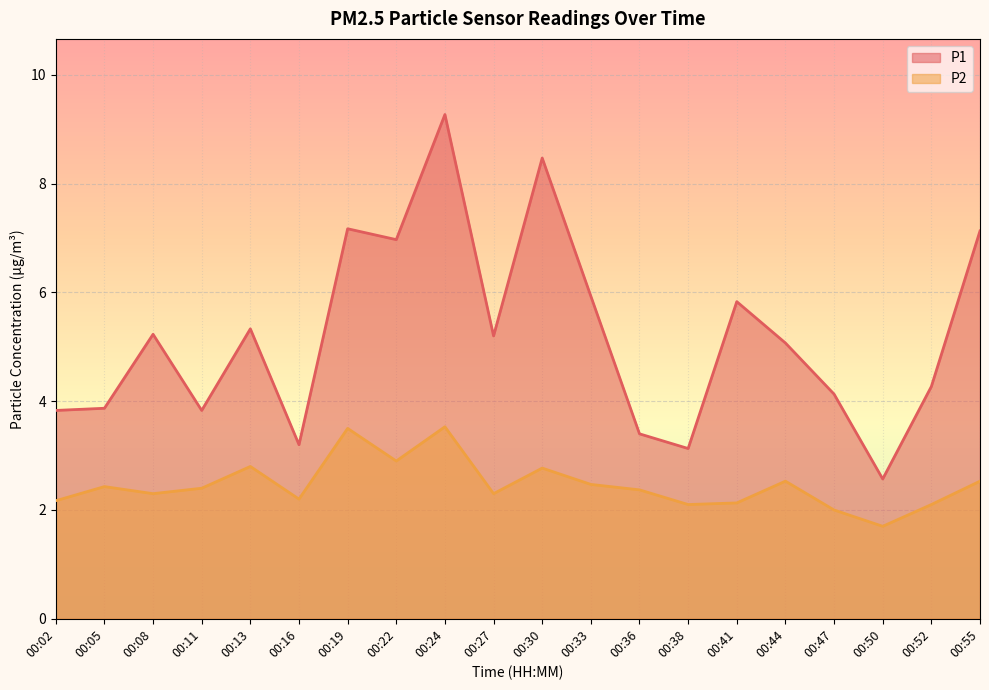

Where is the first local maximum for P1?

00:08